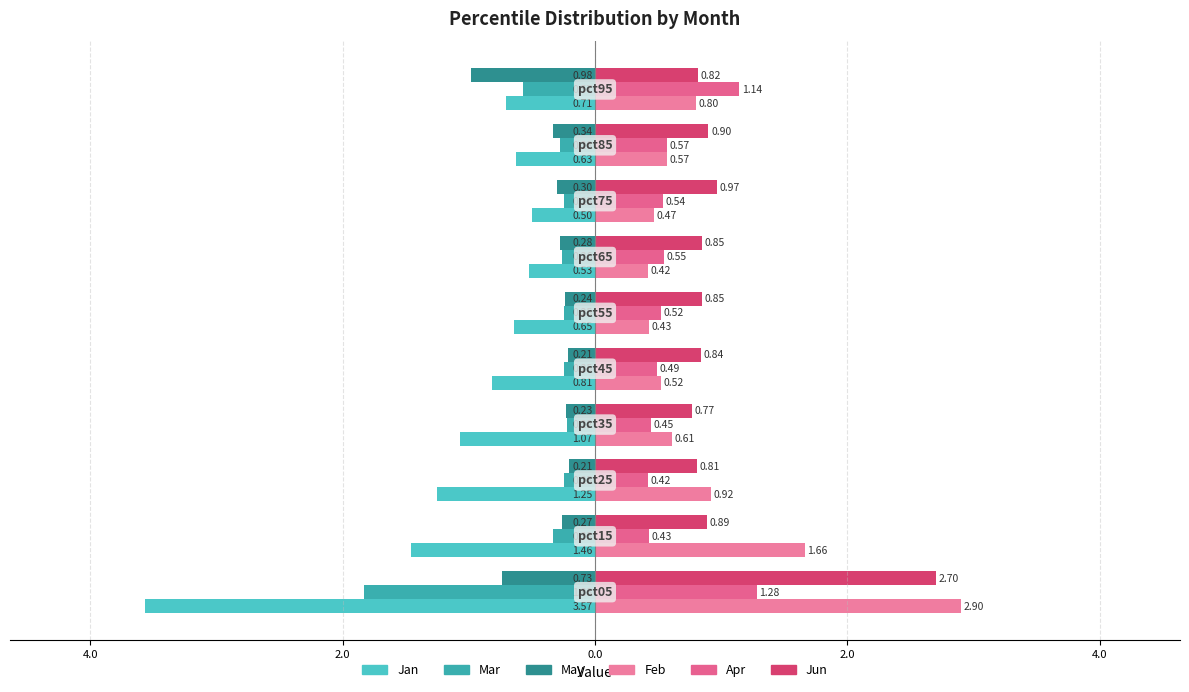

What is the value of the May bar at the 10th from the left?

-1.0